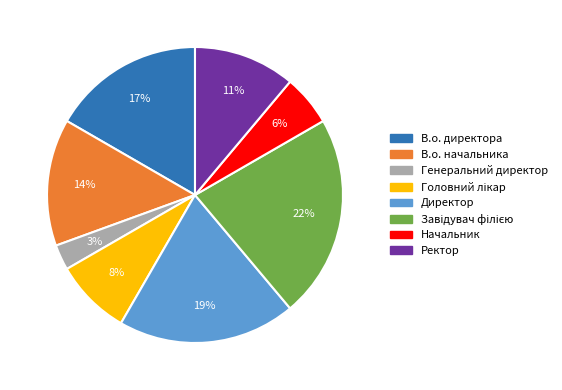

Between Директор and В.о. начальника, which is larger?

Директор